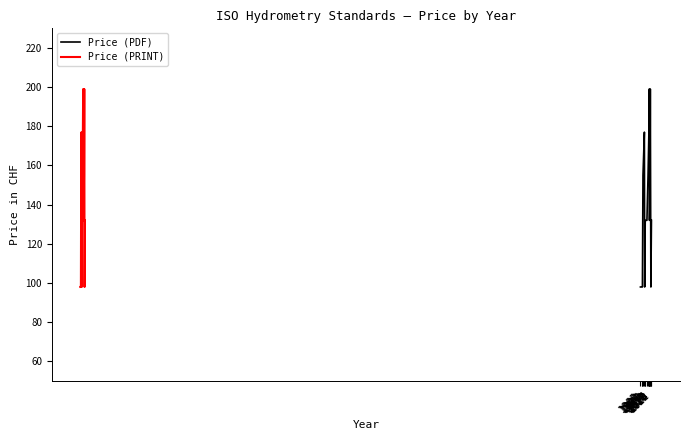

Reading left to right, transcribe all the data shown in this chart.

Price (PDF): 98	98	98	155	177	98	132	132	155	177	199	199	132	155	199	98	132
Price (PRINT): 98	98	98	155	177	98	132	132	155	177	199	199	132	155	199	98	132